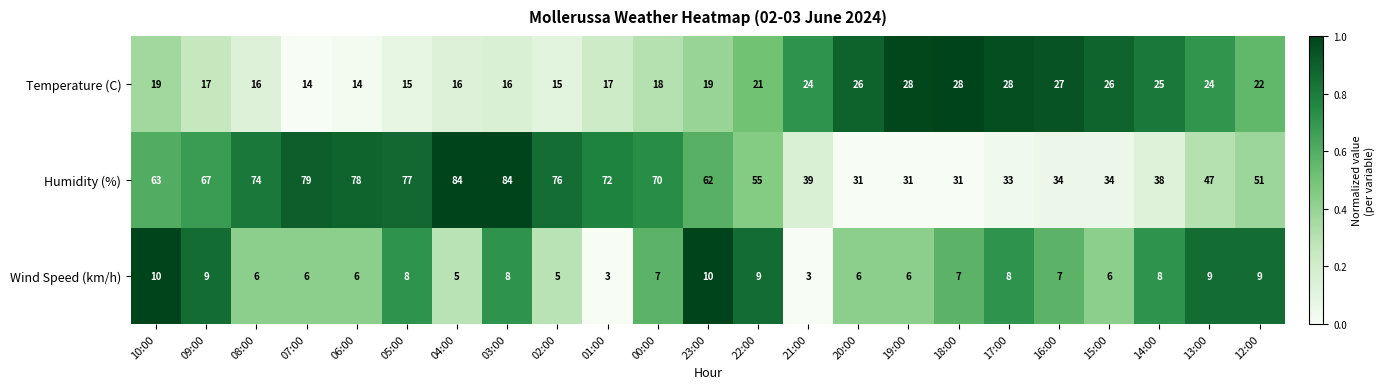

Which series changed the most between 03:00 and 15:00?

Humidity (%)